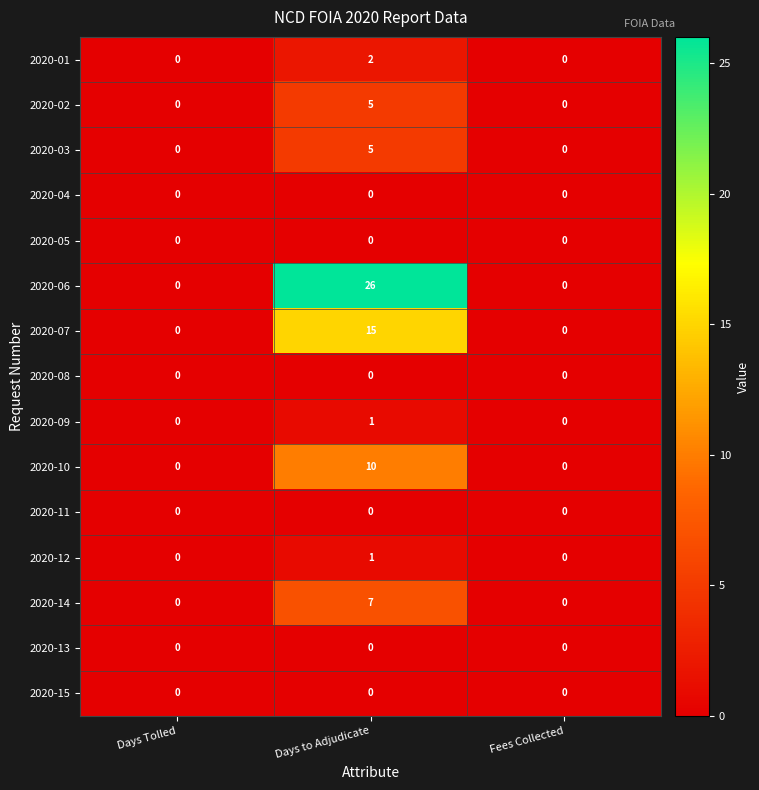

Is it true that 2020-11 equals 0 at Fees Collected?

True